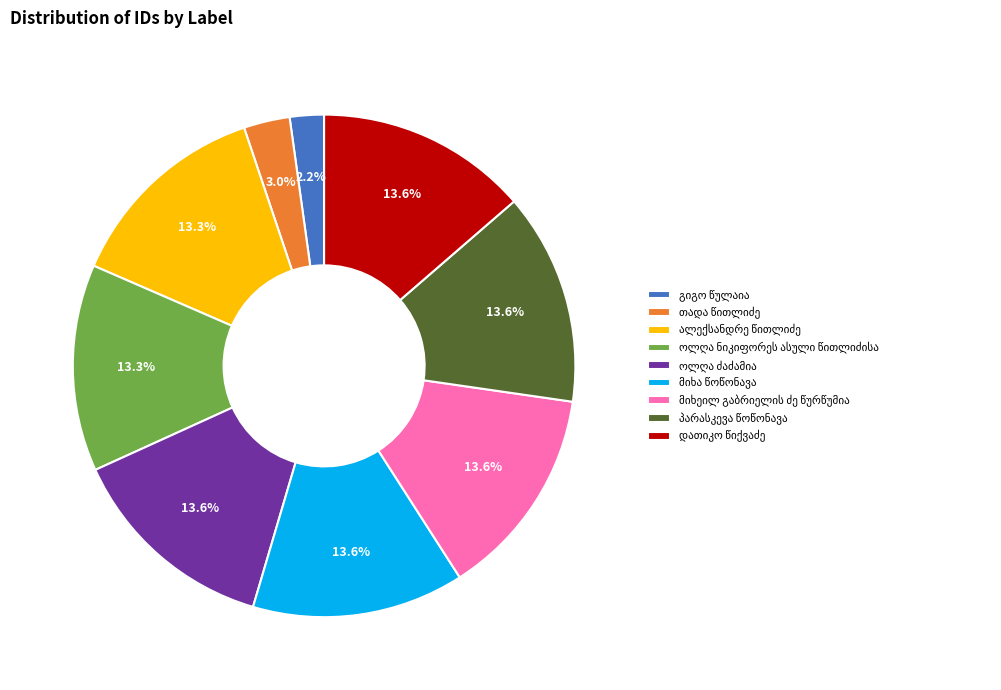

Is there a majority slice in this chart?

No